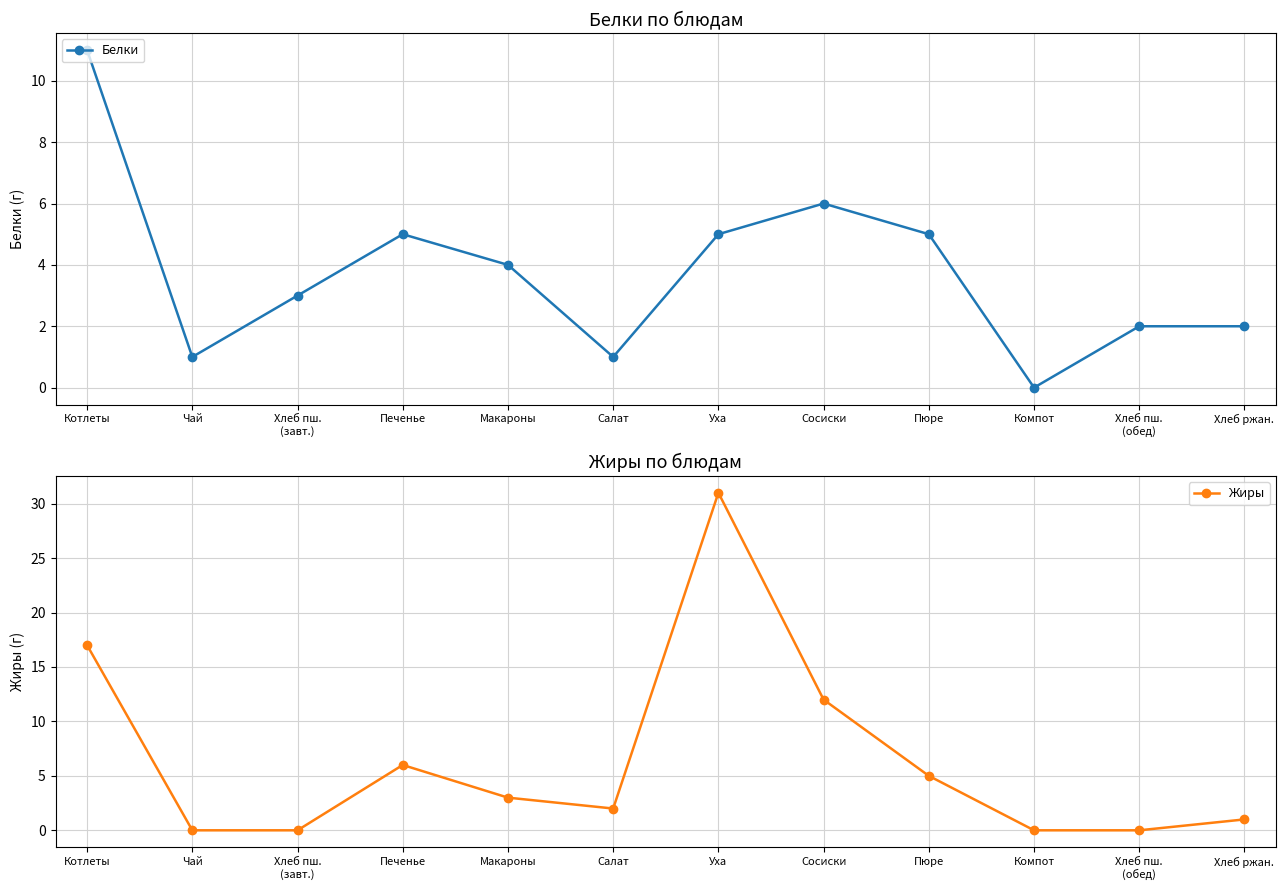

What is the highest value of the Жиры series?

31